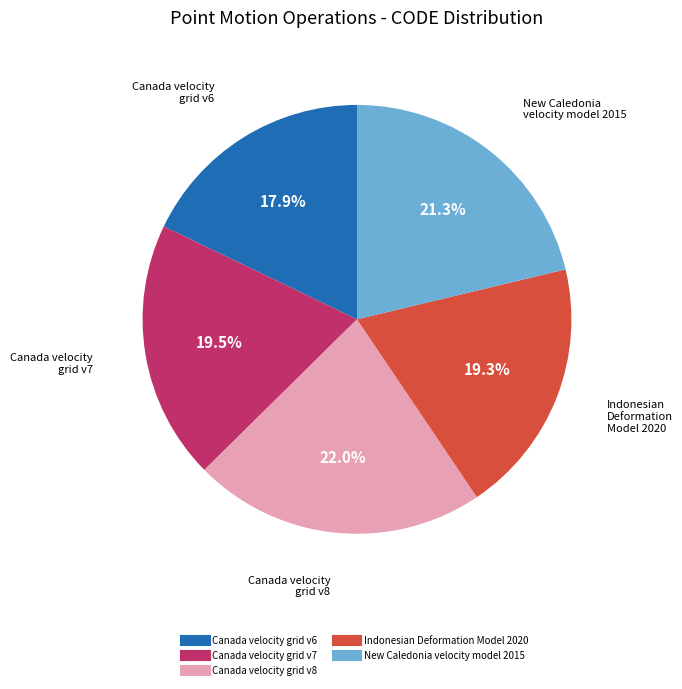

True or false: Indonesian Deformation Model 2020 accounts for 31% of the total.

False